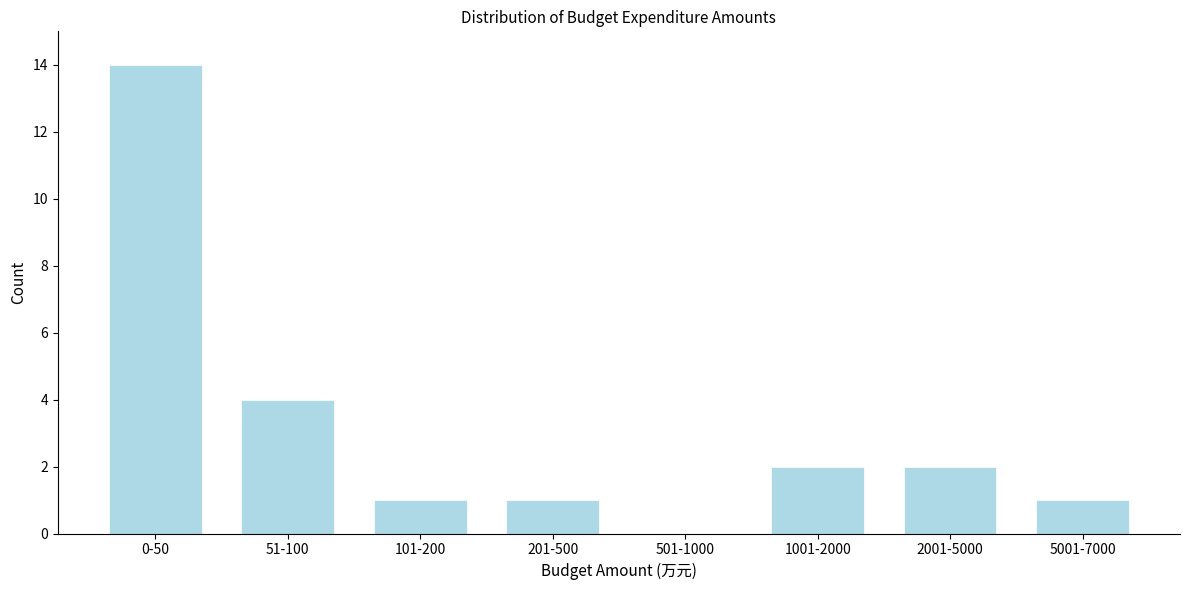

Reading left to right, what are all the values shown in this chart?

0-50=14	51-100=4	101-200=1	201-500=1	501-1000=0	1001-2000=2	2001-5000=2	5001-7000=1